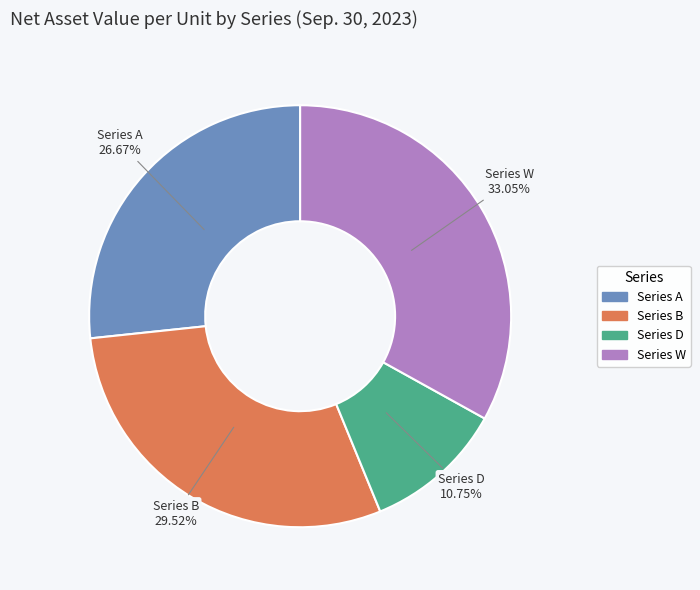

Which has a higher value, Series D or Series W?

Series W